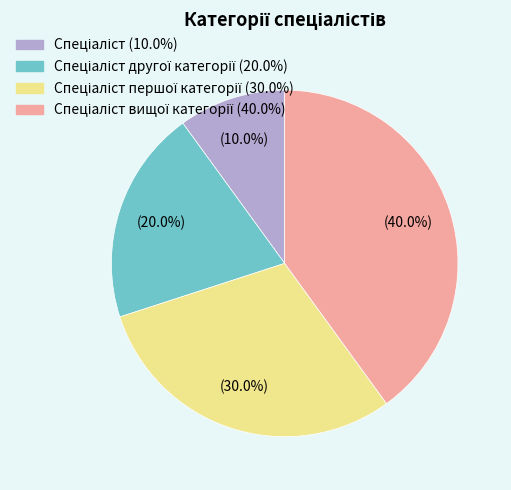

Is there a majority slice in this chart?

No